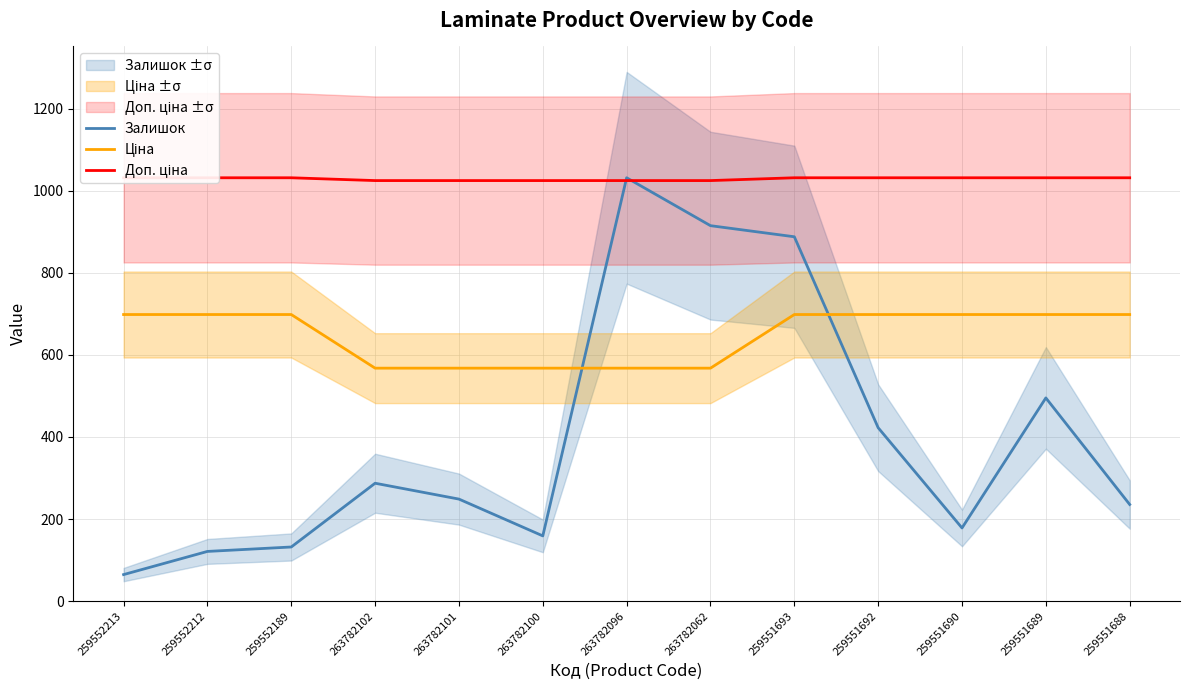

At which label does Залишок first exceed 248?

263782102